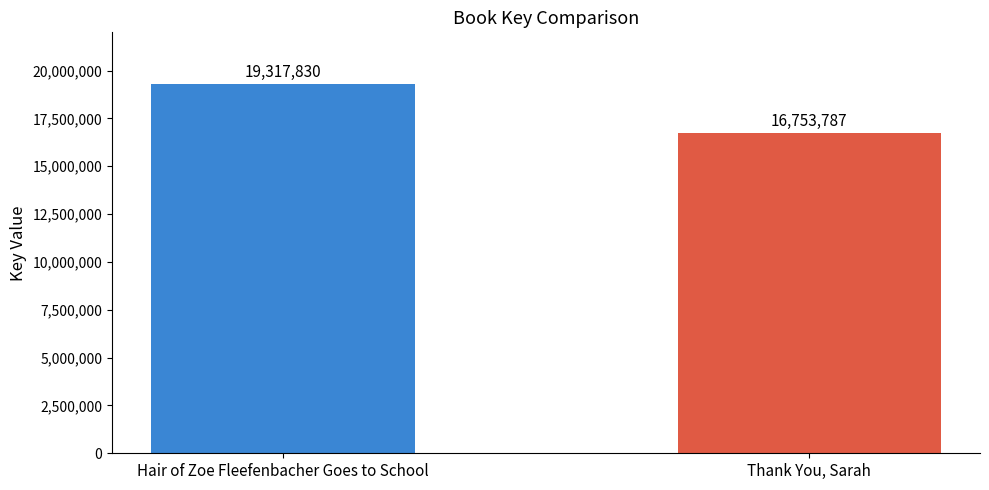

Reading left to right, list all the values displayed in this chart.

Hair of Zoe Fleefenbacher Goes to School=19317830	Thank You, Sarah=16753787